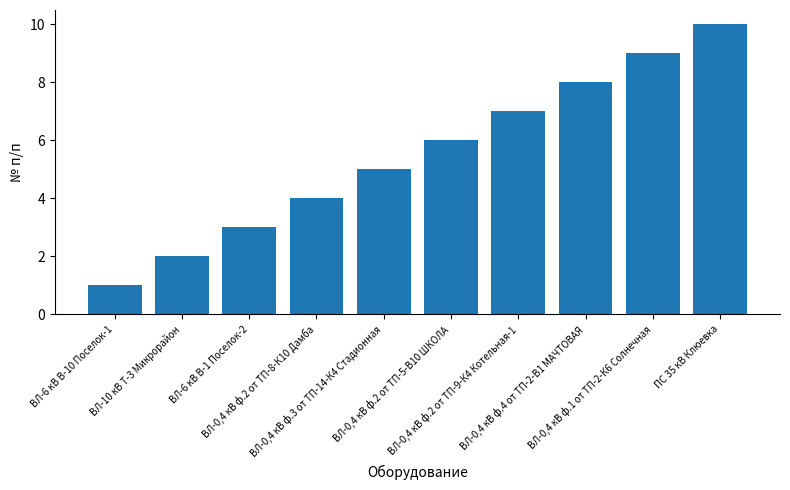

Rank the categories by value from lowest to highest.

ВЛ-6 кВ В-10 Поселок-1, ВЛ-10 кВ Т-3 Микрорайон, ВЛ-6 кВ В-1 Поселок-2, ВЛ-0,4 кВ ф.2 от ТП-8-К10 Дамба, ВЛ-0,4 кВ ф.3 от ТП-14-К4 Стадионная, ВЛ-0,4 кВ ф.2 от ТП-5-В10 ШКОЛА, ВЛ-0,4 кВ ф.2 от ТП-9-К4 Котельная-1, ВЛ-0,4 кВ ф.4 от ТП-2-В1 МАЧТОВАЯ, ВЛ-0,4 кВ ф.1 от ТП-2-К6 Солнечная, ПС 35 кВ Клюевка